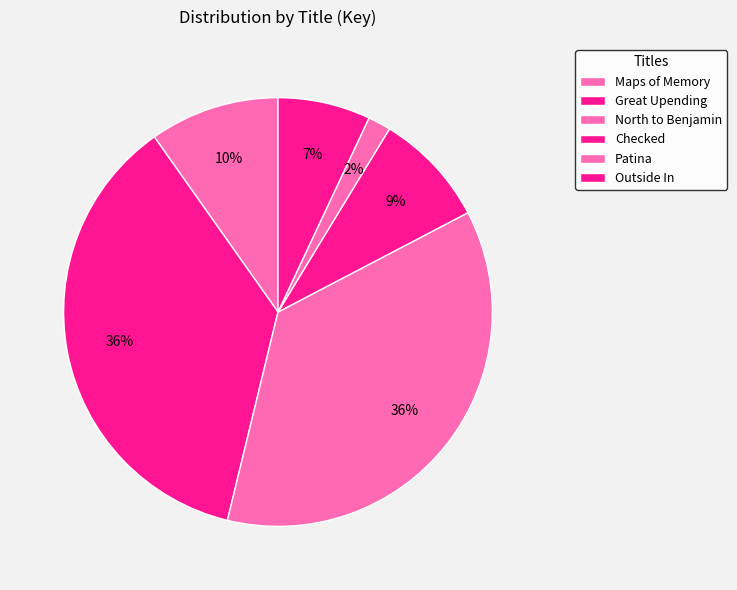

How many segments does this pie chart have?

6